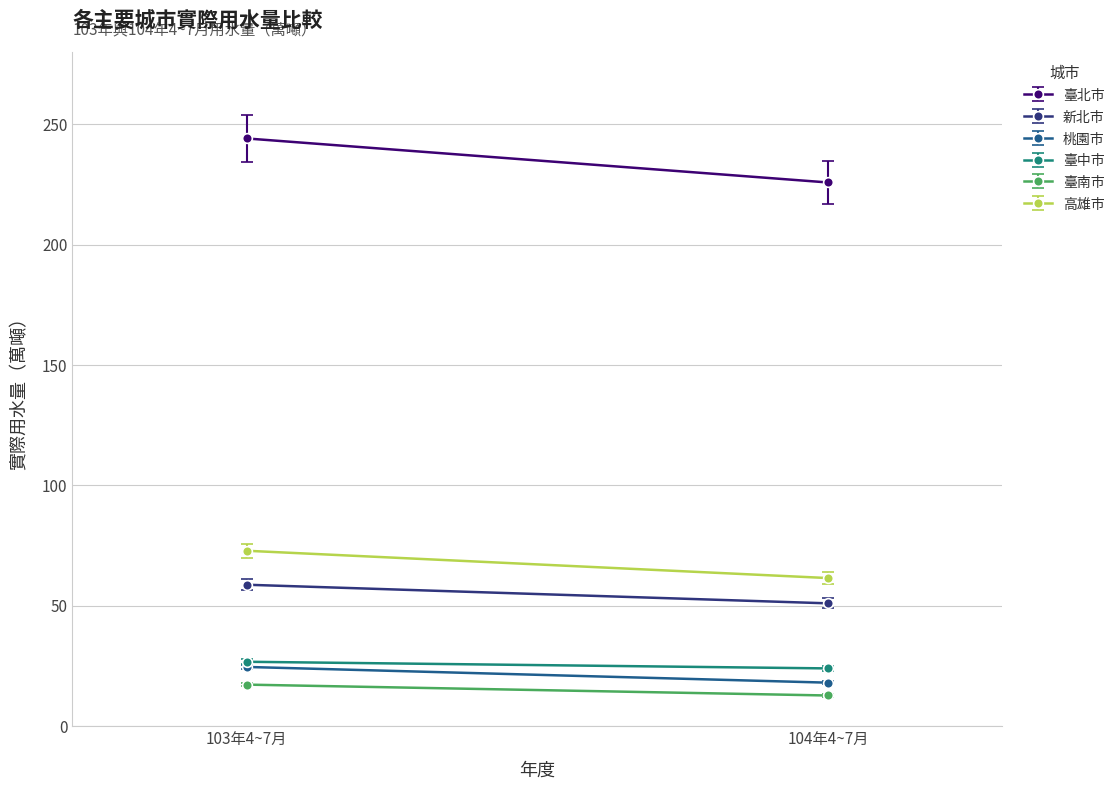

What is the spread (max minus min) of values at 103年4~7月?

226.8